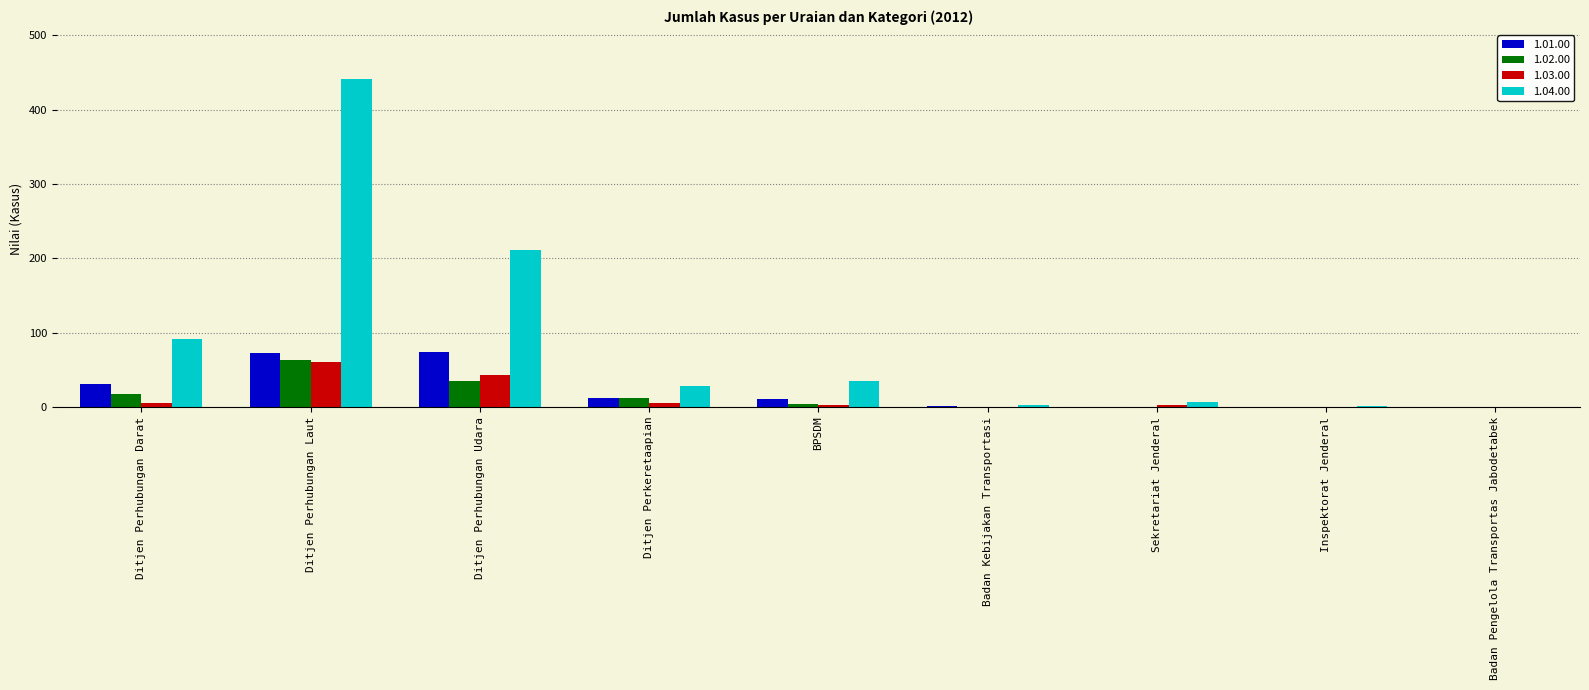

What are all the series names shown in the legend?

1.01.00, 1.02.00, 1.03.00, 1.04.00